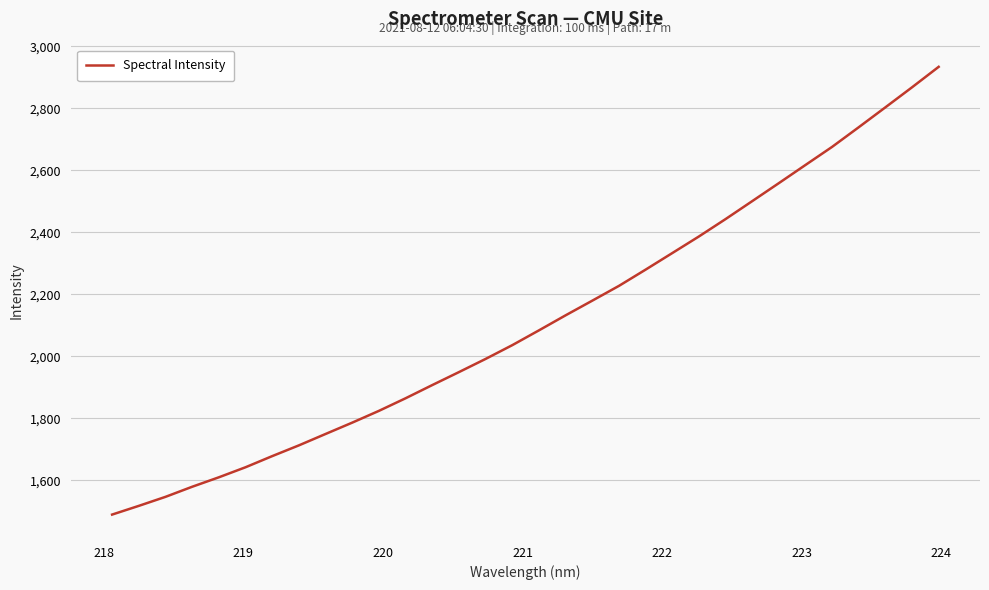

What is the greatest value displayed?

2933.4